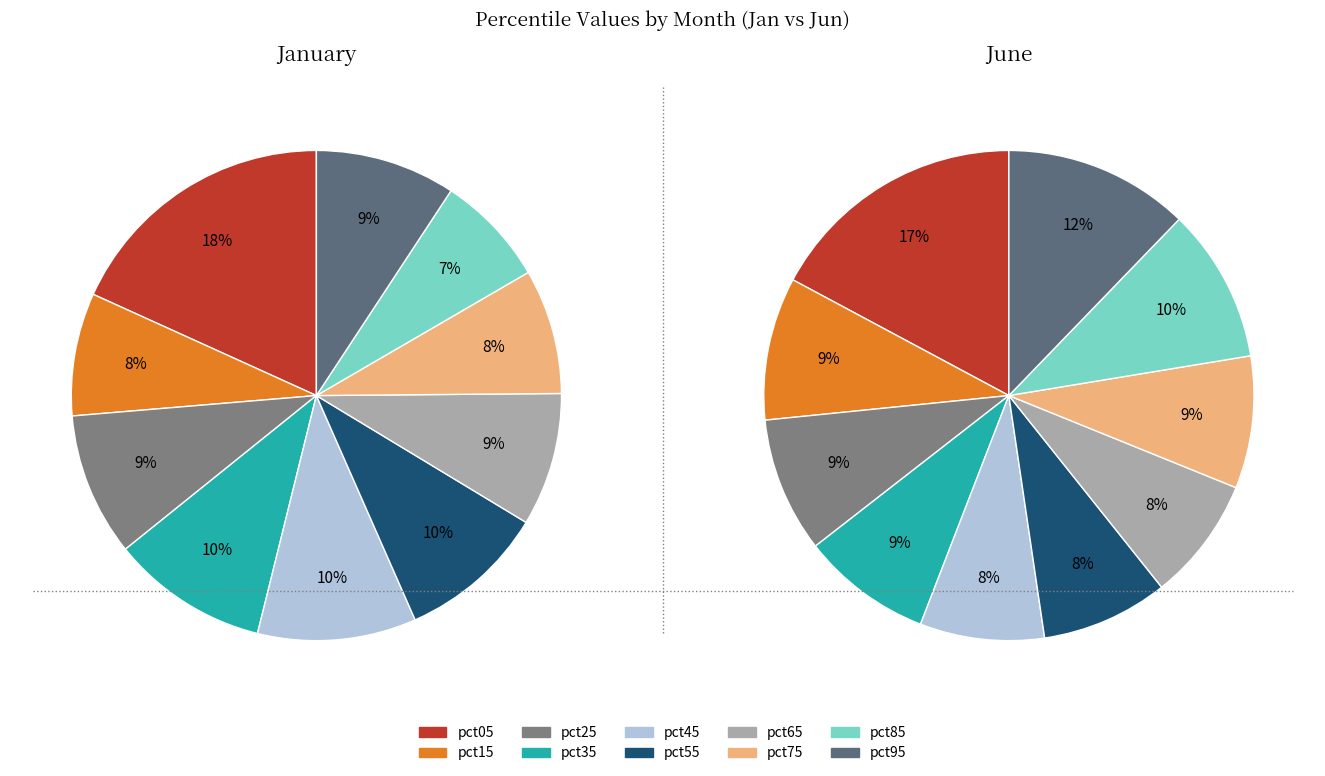

How many segments does this pie chart have?

10